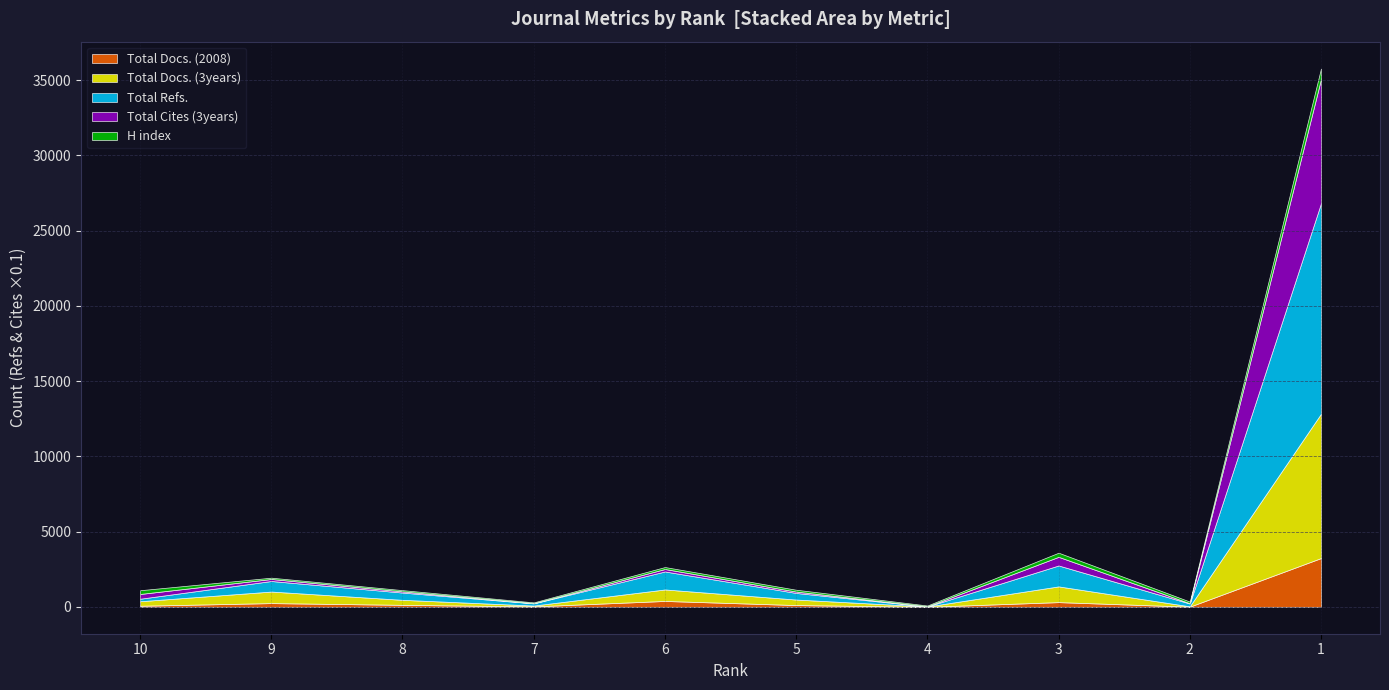

The value of Total Docs. (3years) at 7 is 56. True or false?

True